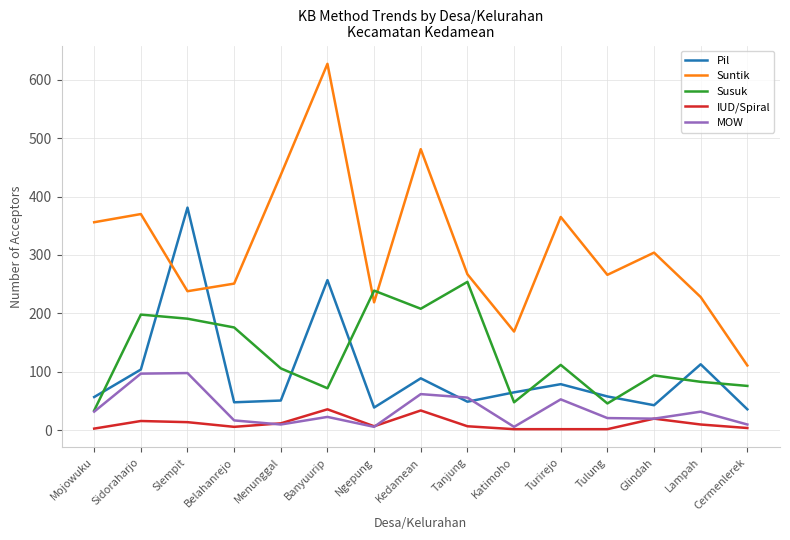

Which series changed the most between Ngepung and Cermenlerek?

Susuk